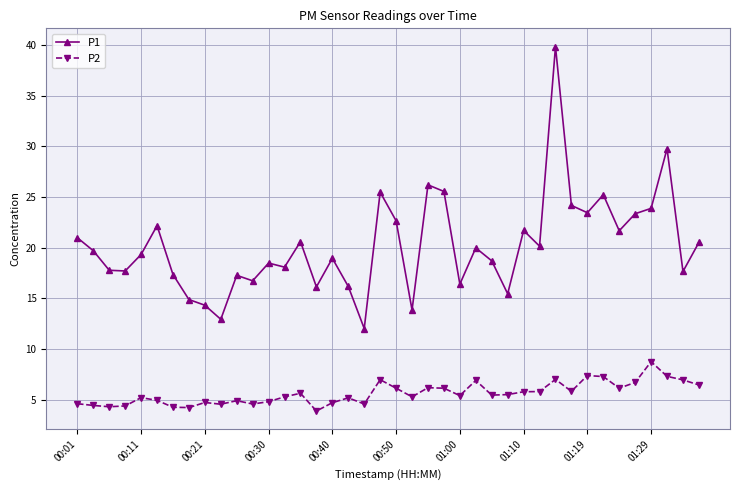

What is the value of the P2 point at the 33rd from the left?

7.4